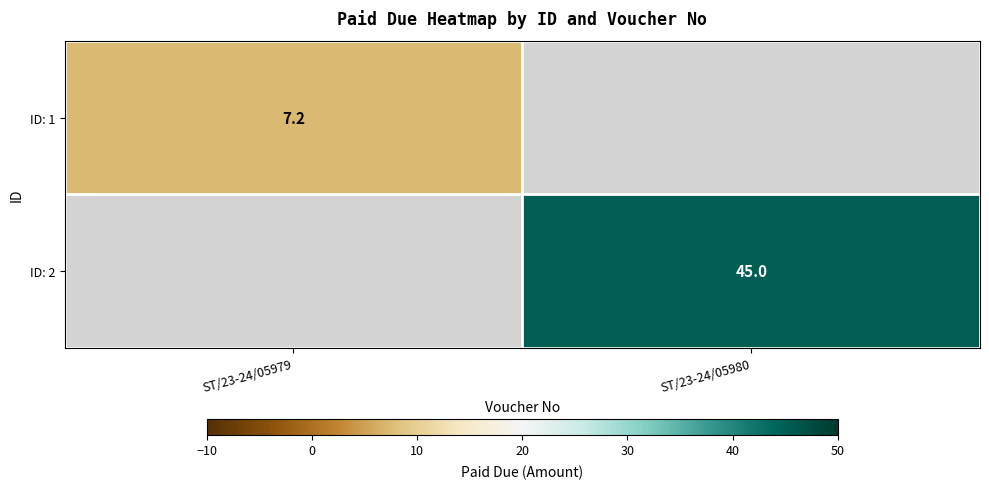

True or false: ID: 1 has a value of 10.6 at ST/23-24/05979.

False